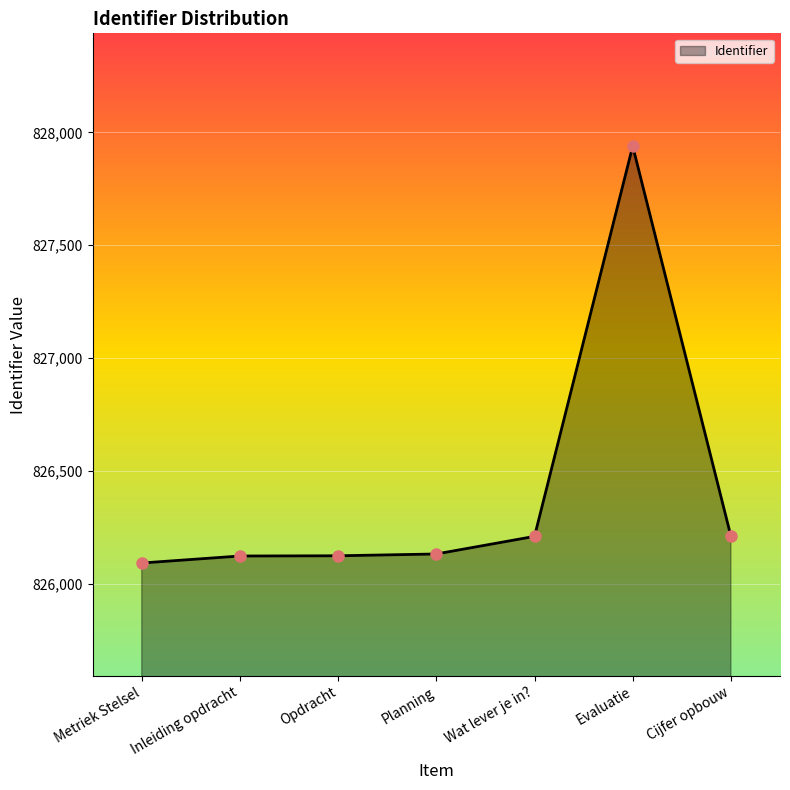

The value at Inleiding opdracht is 1214703. True or false?

False